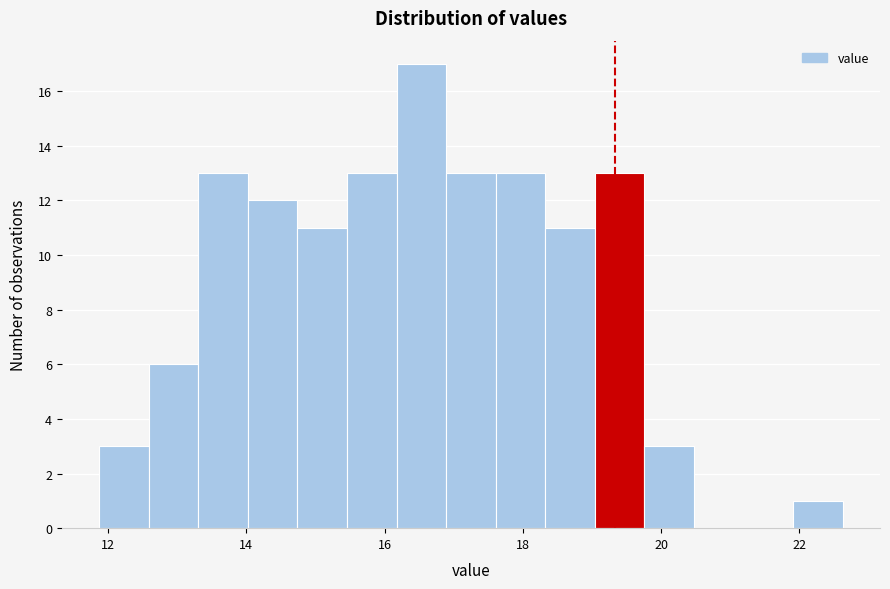

Around what value on the x-axis is the tallest bar? Give the approximate position of its centre, as read against the axis.

16.6